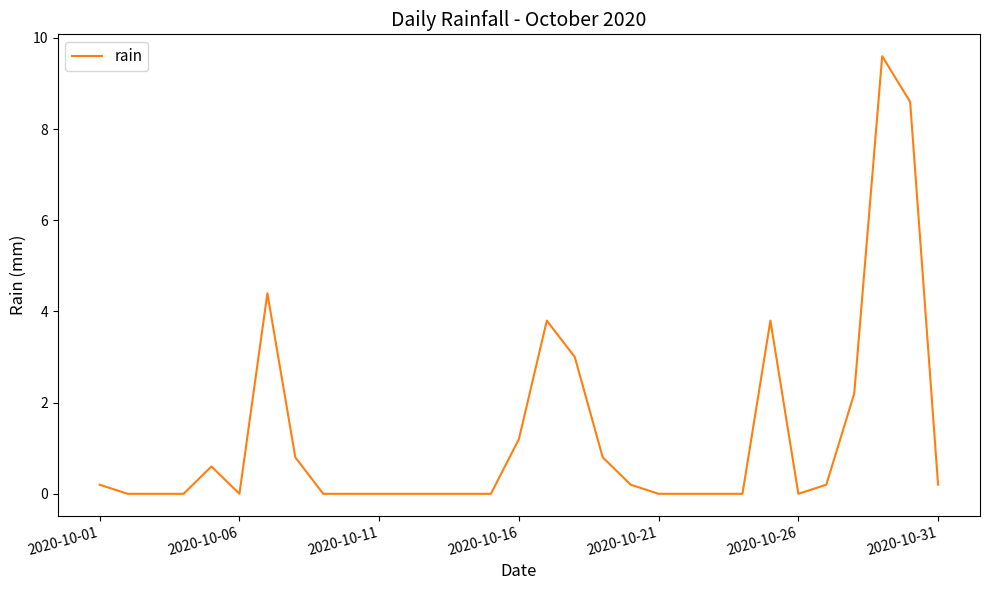

What is the maximum value shown in the chart?

9.6